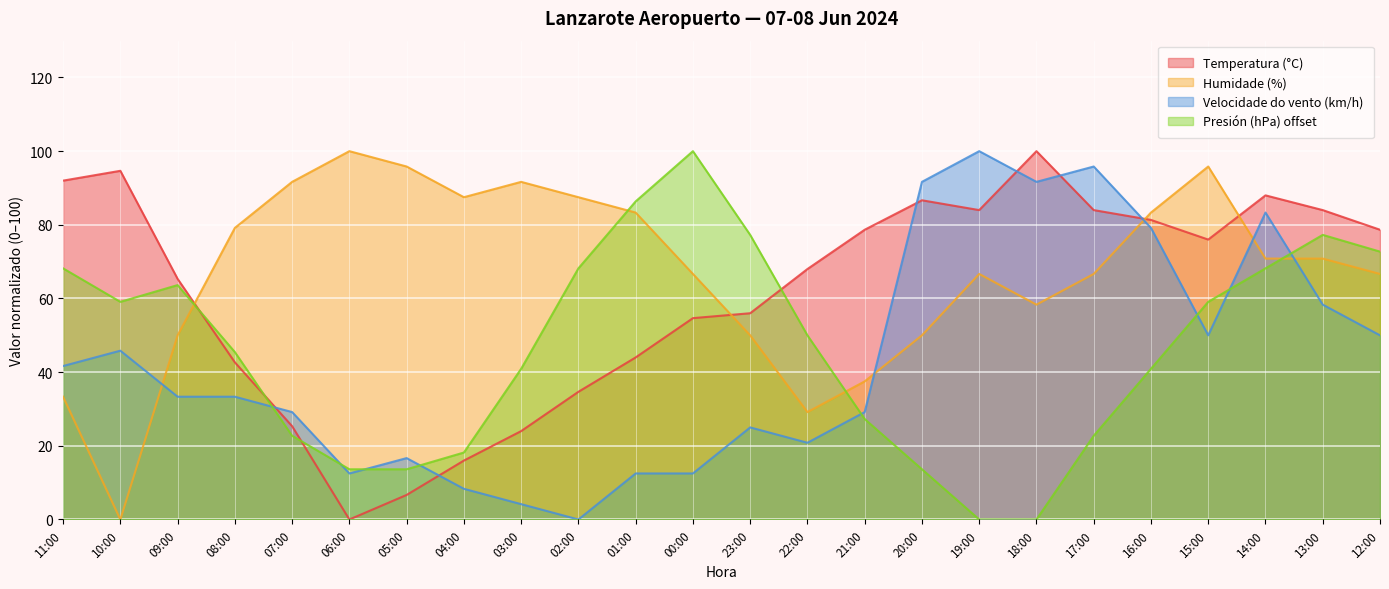

How many values in the Humidade (%) series exceed 70?

12